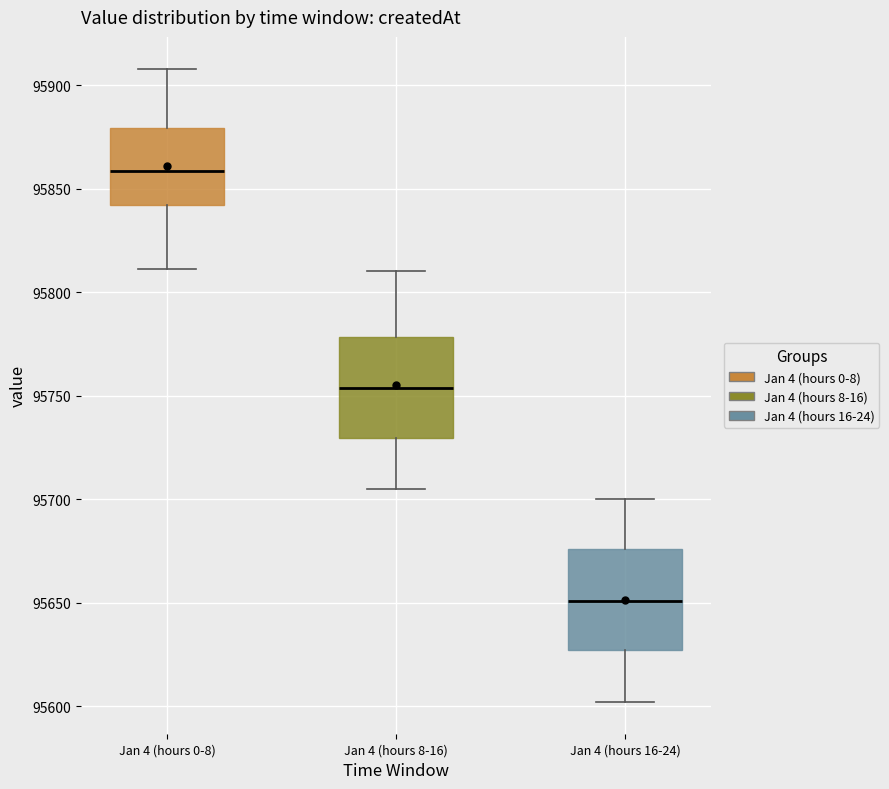

Reading left to right, transcribe this box plot: for each box, give where its median line is, the range the box spans, and where its two whiskers end, as read against the y-axis. The values are not printed on the chart, so give them approximately, as read against the axis.

Jan 4 (hours 0-8): median 95860, box 95840 to 95880, whiskers 95810 to 95910
Jan 4 (hours 8-16): median 95755, box 95730 to 95780, whiskers 95705 to 95810
Jan 4 (hours 16-24): median 95650, box 95625 to 95675, whiskers 95600 to 95700